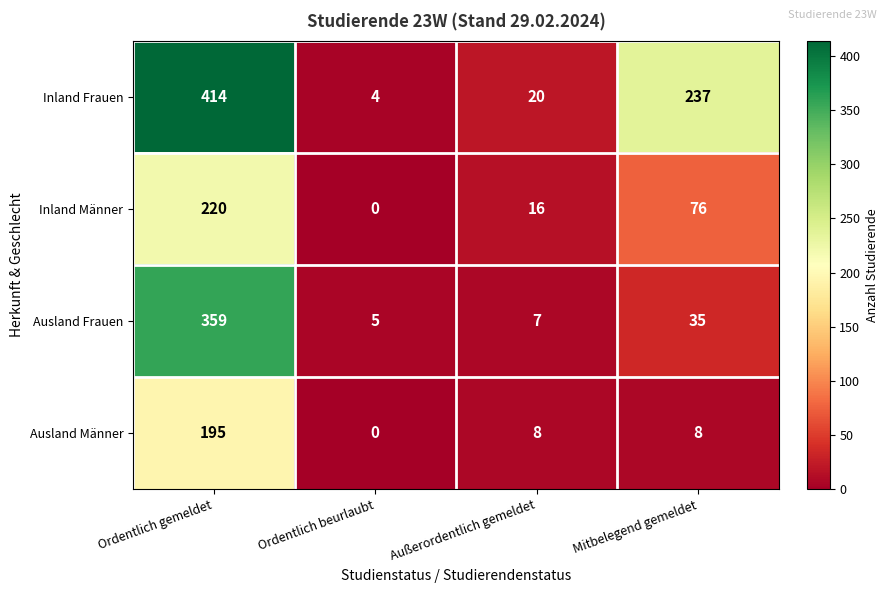

Count the number of categories in the chart.

4